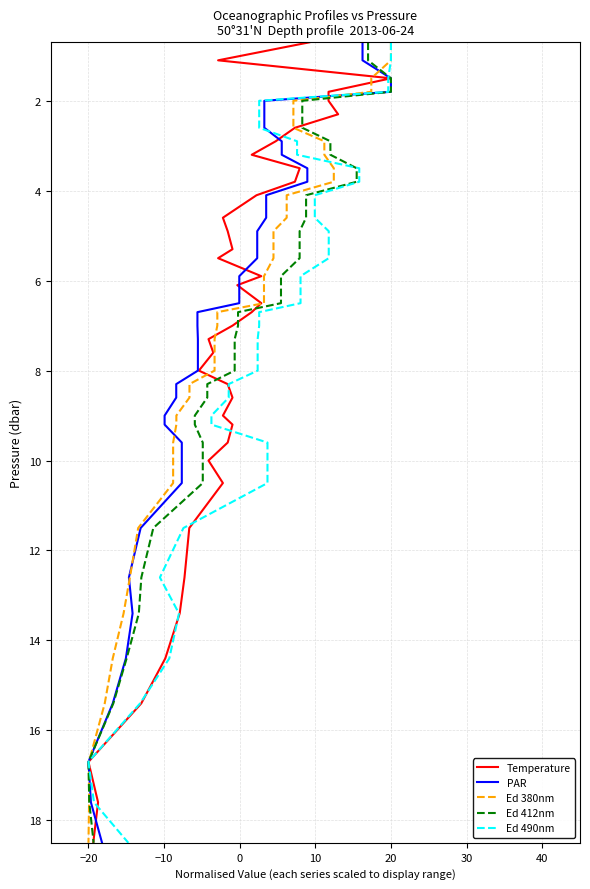

Does the chart have visible grid lines?

Yes